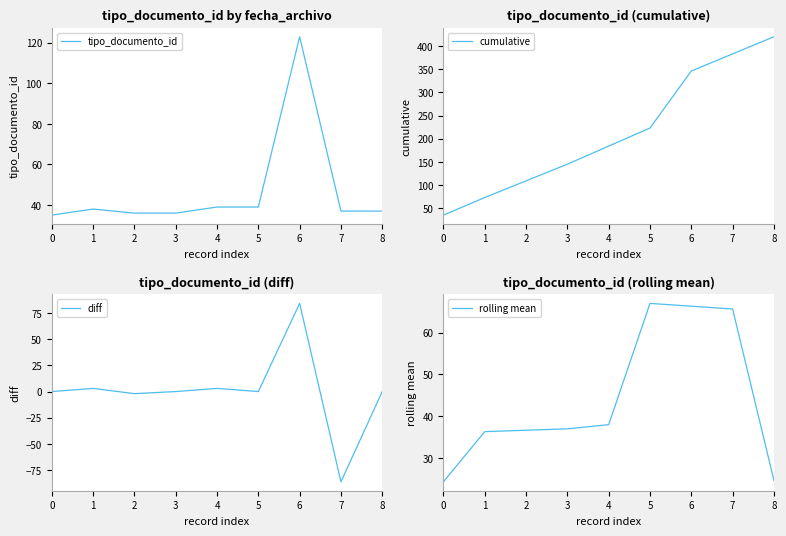

At which category is the sum across all series the highest?

6